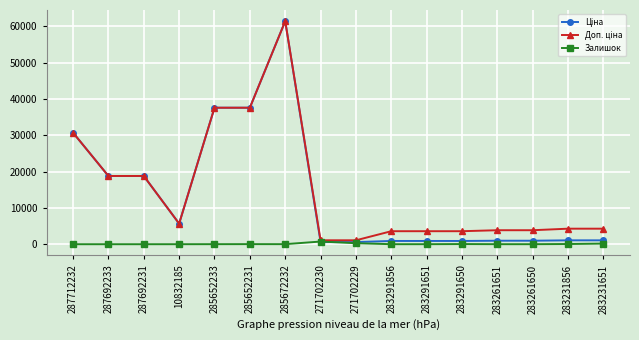

What is the greatest value displayed?

61434.3